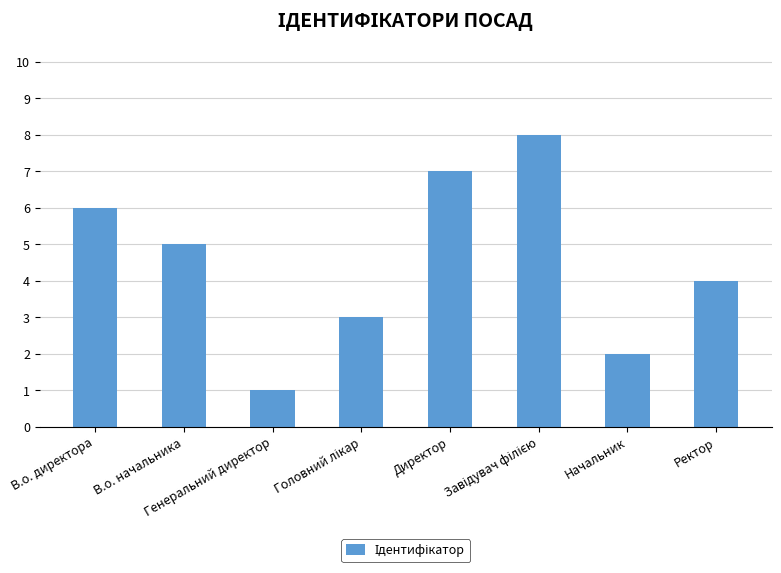

Approximately how many times larger is the value at В.о. начальника compared to Генеральний директор?

5.0